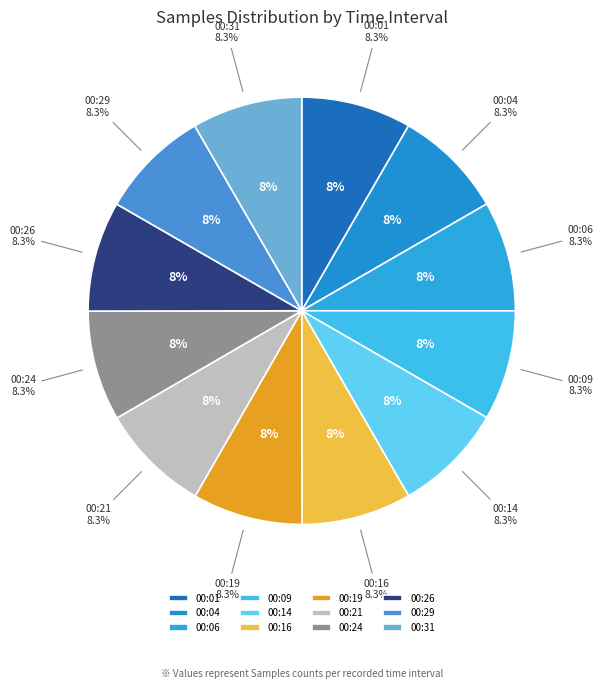

To the nearest percent, what portion does 00:26 represent?

8%